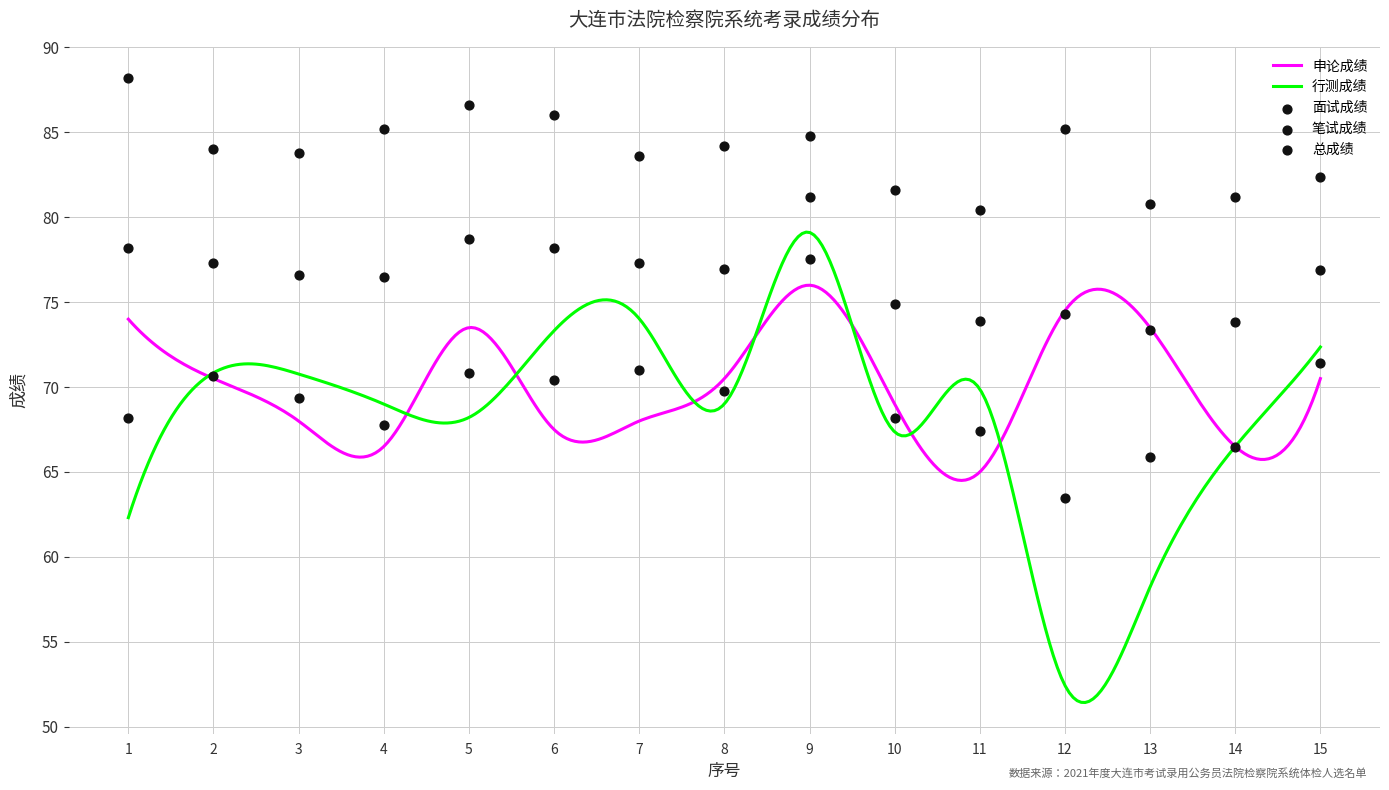

Is the value of 面试成绩 at 6 greater than the value of 总成绩 at 6?

Yes